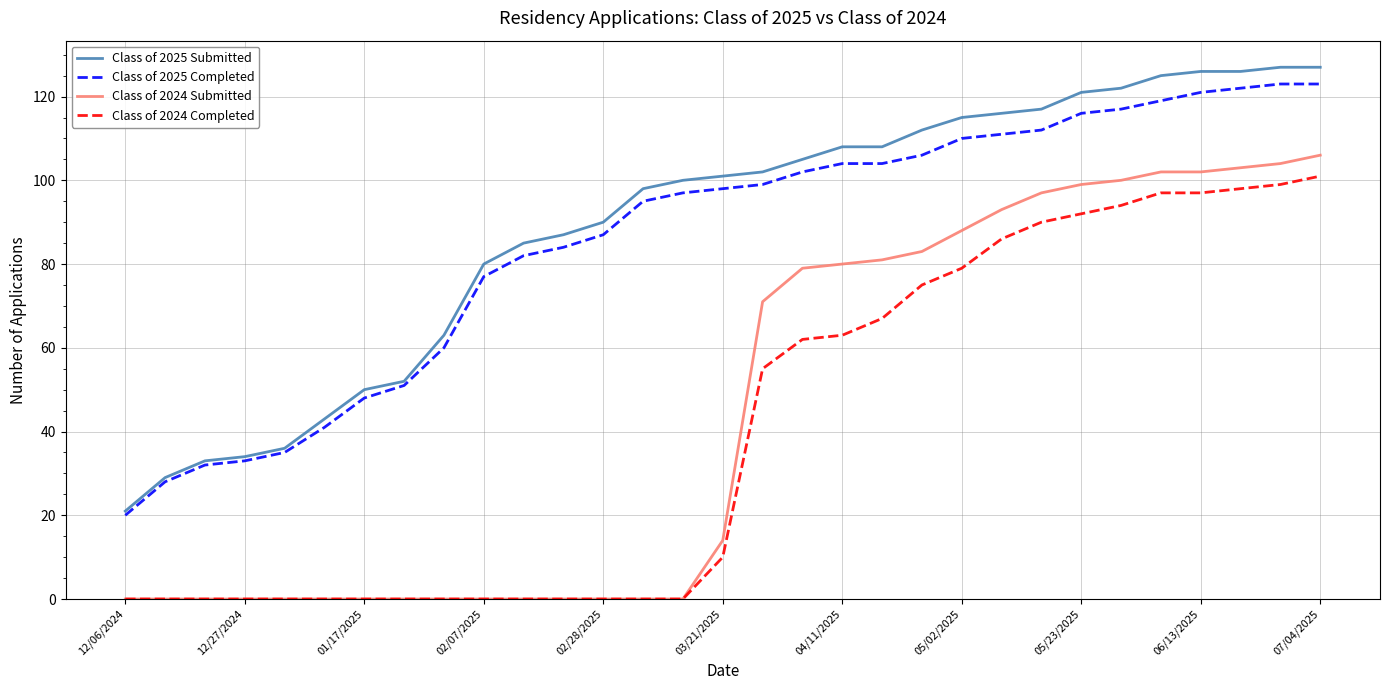

What is the minimum value for Class of 2025 Completed?

20